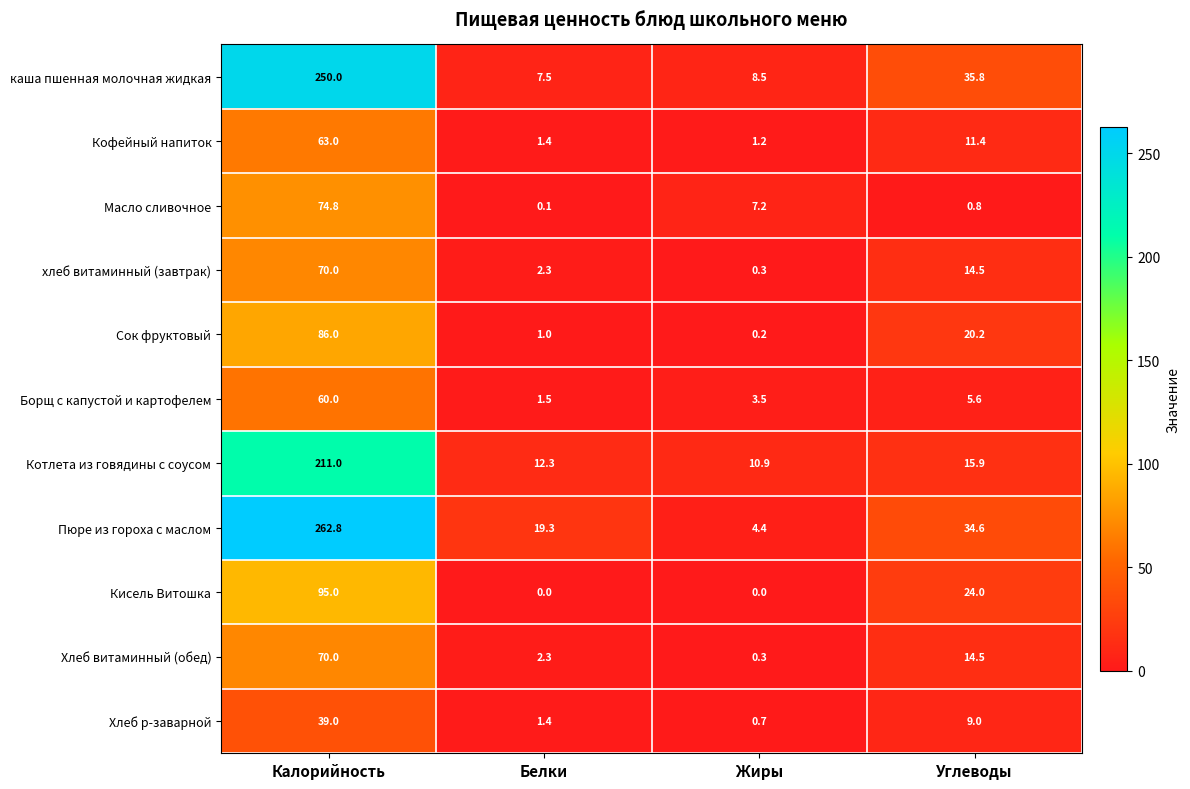

At how many categories does at least one series exceed 194?

1